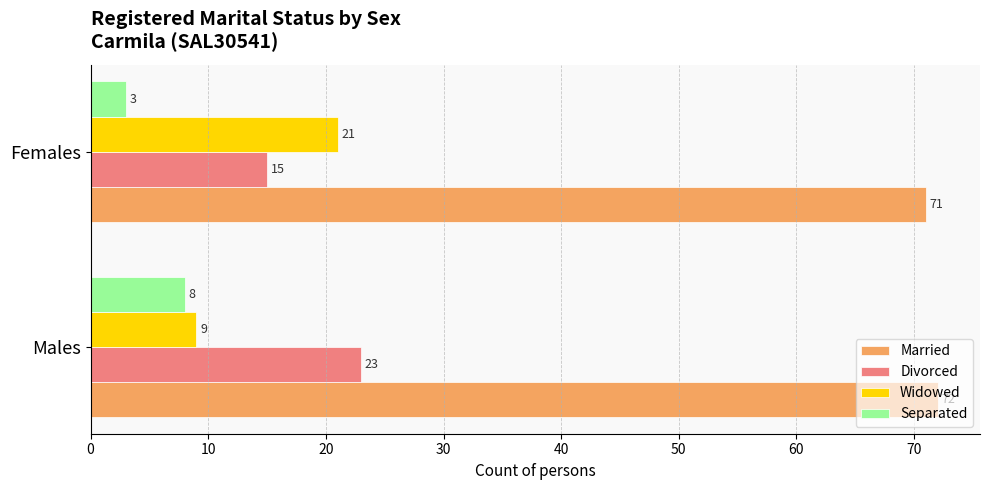

What is the difference between the highest and lowest values at Males?

64